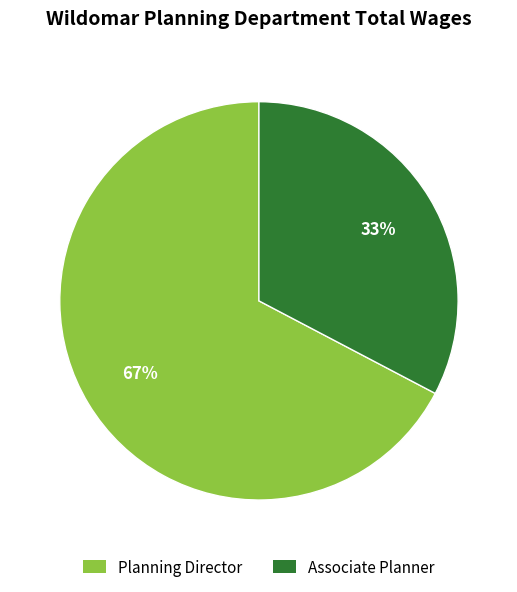

Which has a higher value, Planning Director or Associate Planner?

Planning Director